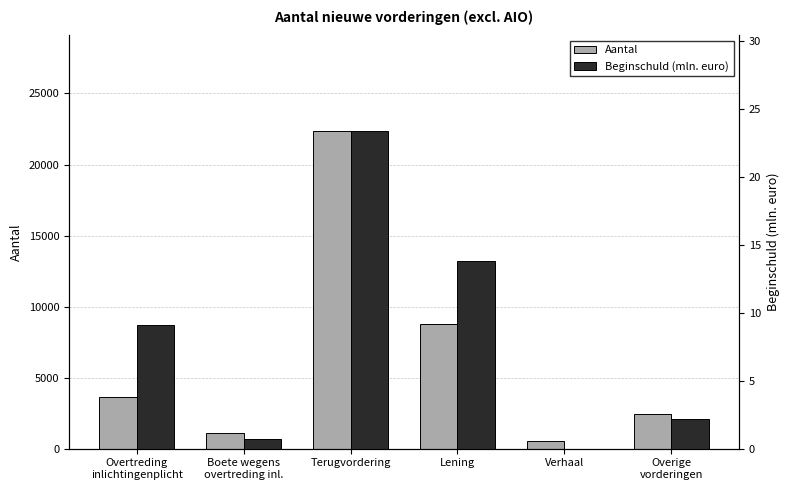

How many series are shown in this chart?

2